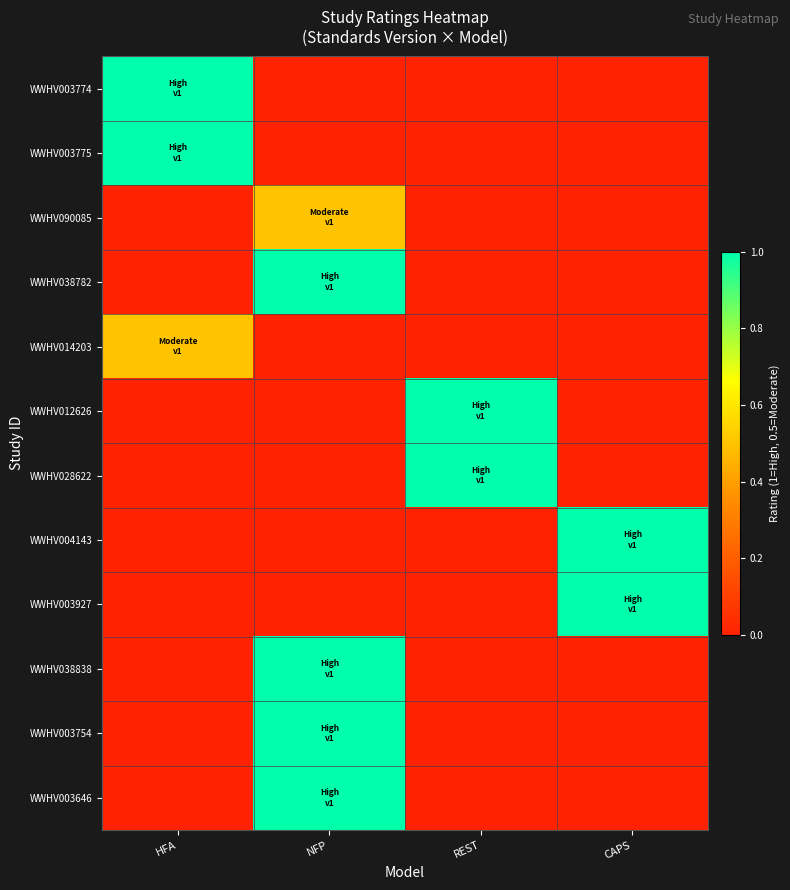

Reading left to right, list all the values displayed in this chart.

WWHV003774: HFA=1.0	NFP=0.0	REST=0.0	CAPS=0.0
WWHV003775: HFA=1.0	NFP=0.0	REST=0.0	CAPS=0.0
WWHV090085: HFA=0.0	NFP=0.5	REST=0.0	CAPS=0.0
WWHV038782: HFA=0.0	NFP=1.0	REST=0.0	CAPS=0.0
WWHV014203: HFA=0.5	NFP=0.0	REST=0.0	CAPS=0.0
WWHV012626: HFA=0.0	NFP=0.0	REST=1.0	CAPS=0.0
WWHV028622: HFA=0.0	NFP=0.0	REST=1.0	CAPS=0.0
WWHV004143: HFA=0.0	NFP=0.0	REST=0.0	CAPS=1.0
WWHV003927: HFA=0.0	NFP=0.0	REST=0.0	CAPS=1.0
WWHV038838: HFA=0.0	NFP=1.0	REST=0.0	CAPS=0.0
WWHV003754: HFA=0.0	NFP=1.0	REST=0.0	CAPS=0.0
WWHV003646: HFA=0.0	NFP=1.0	REST=0.0	CAPS=0.0